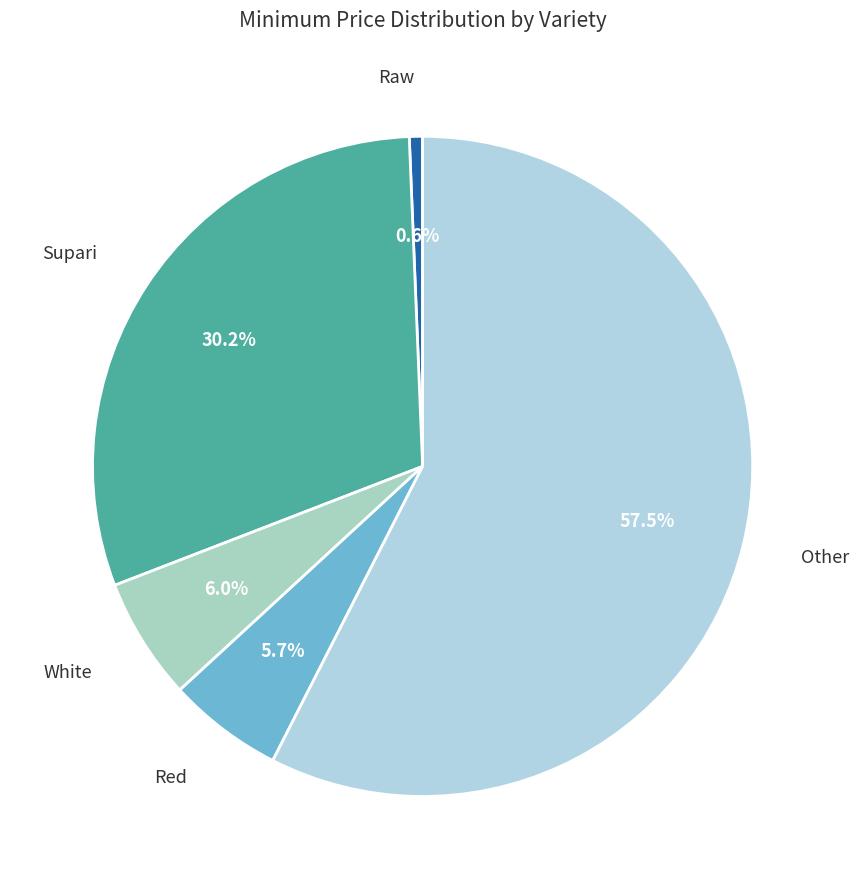

What percentage is NOT represented by Other?

42.5%